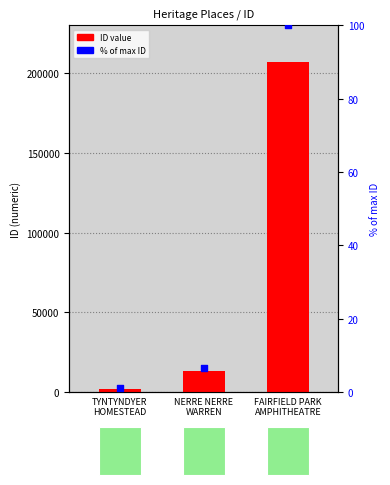

At which category is the sum across all series the highest?

FAIRFIELD PARK
AMPHITHEATRE